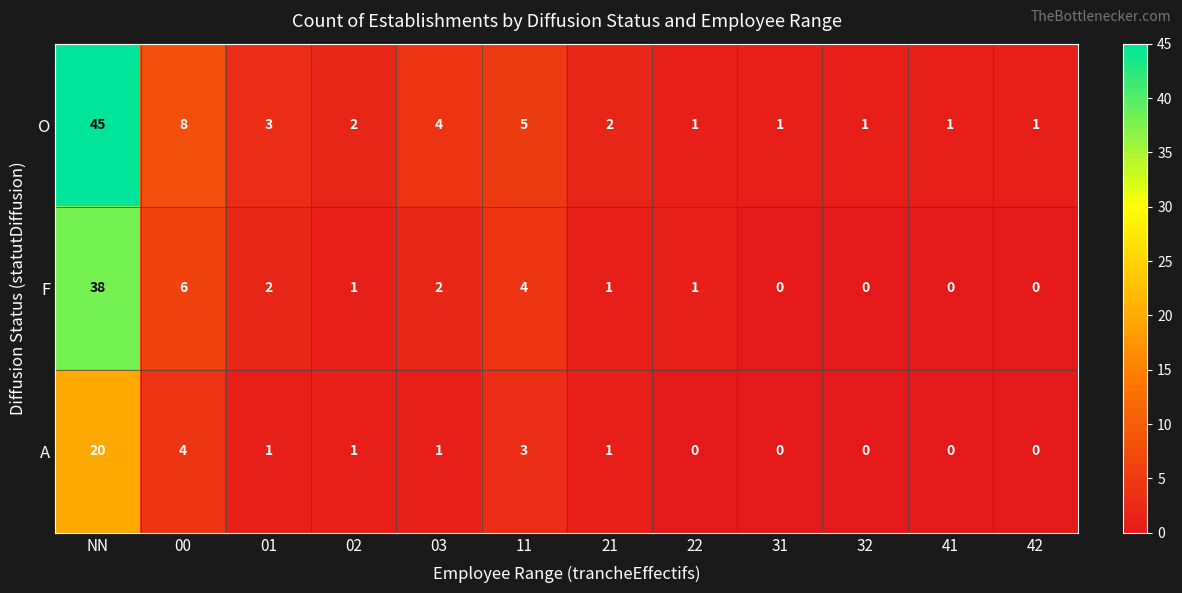

What is the difference between the highest and lowest values at 32?

1